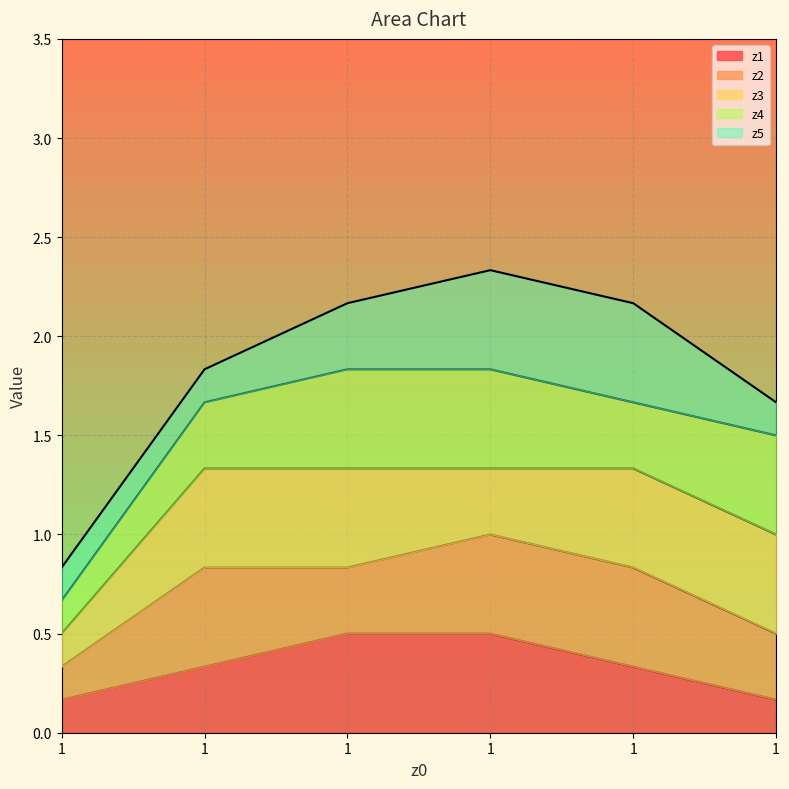

True or false: z4 and z1 intersect in this chart.

False